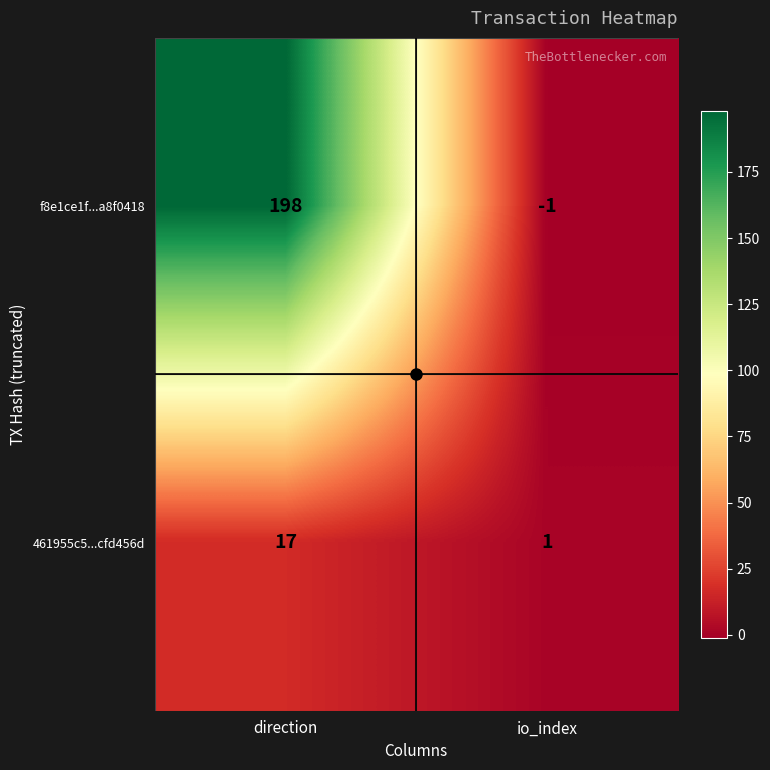

The f8e1ce1f...a8f0418 series shows -1 at io_index. True or false?

True